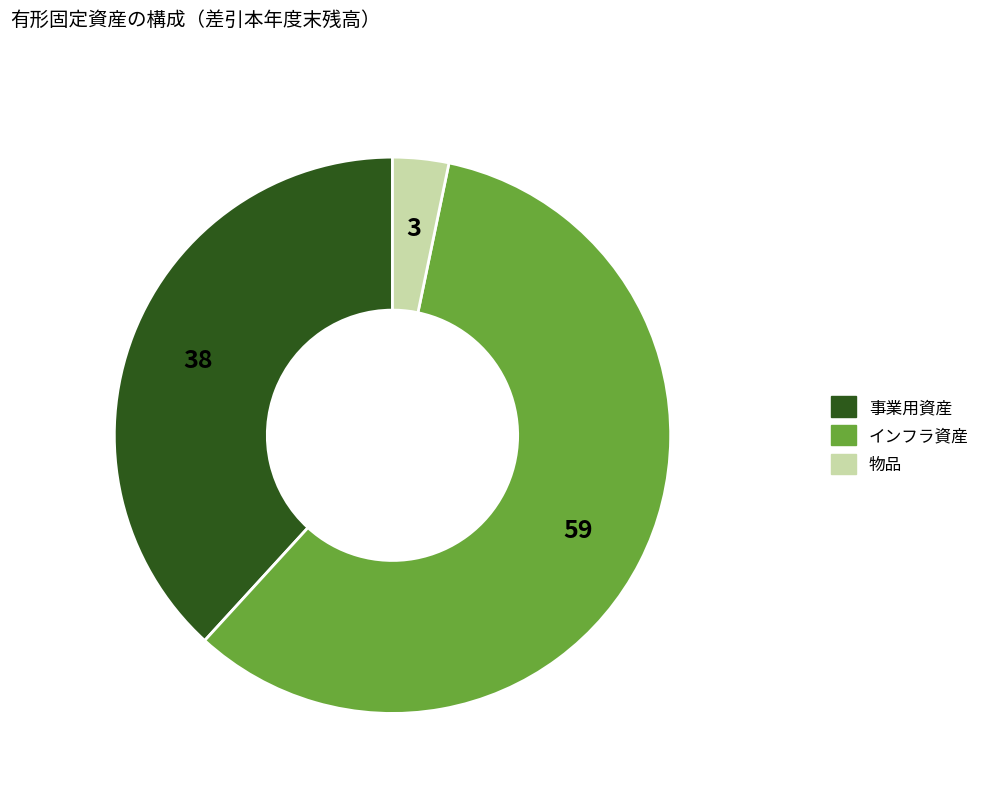

Is there any slice that represents more than half of the pie?

Yes